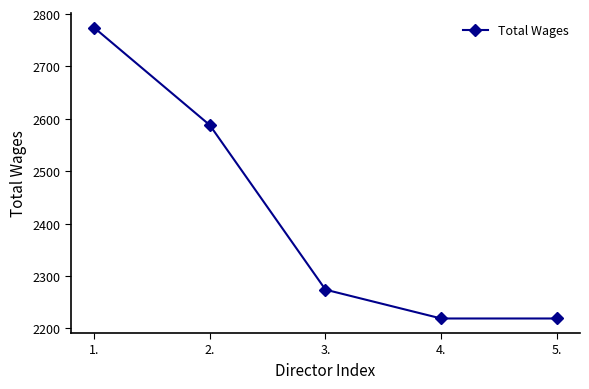

Between 5. and 1., which is larger?

1.